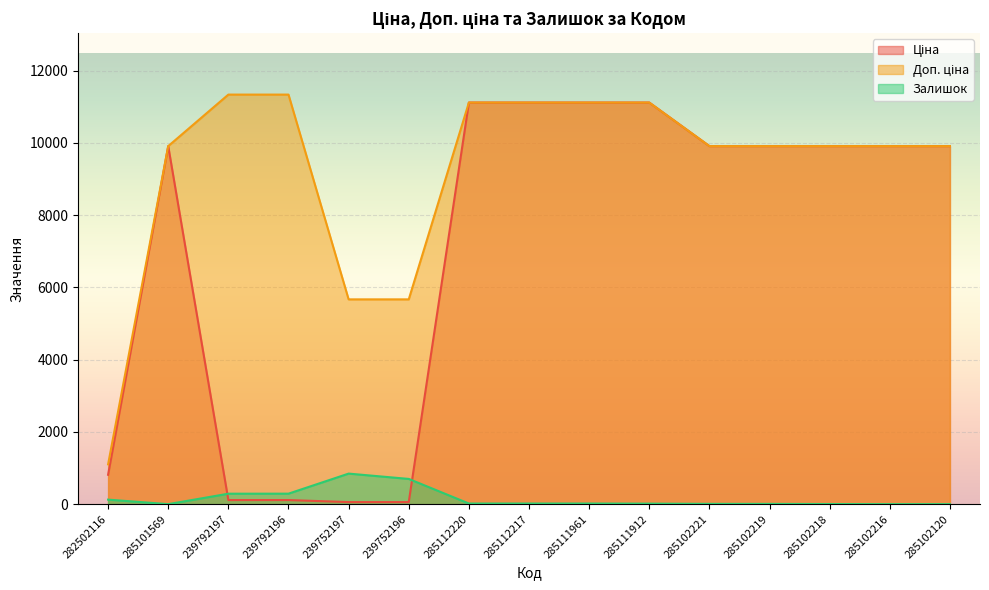

Which series has the largest range (max minus min)?

Ціна